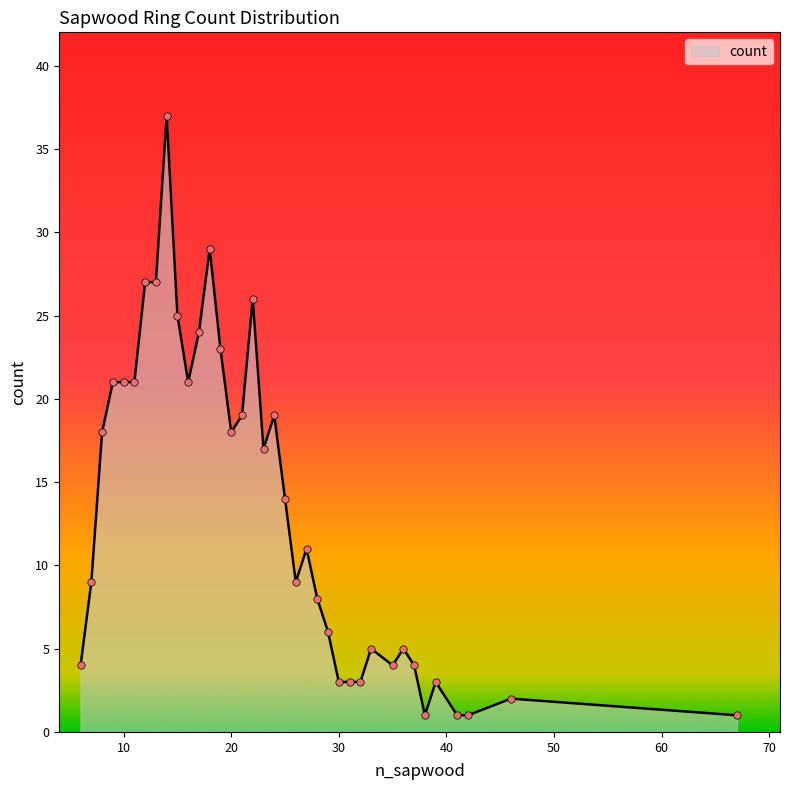

What is the difference between the maximum and minimum values?

36